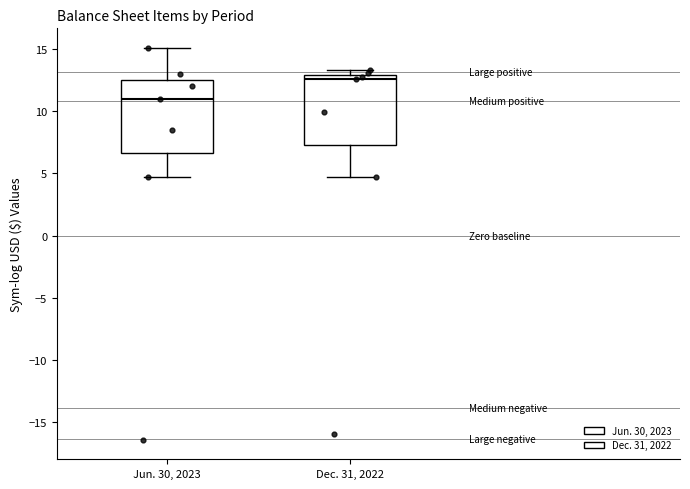

Where does the upper whisker of the box for Jun. 30, 2023 end on the y-axis? The values are not printed on the chart, so give them approximately, as read against the axis.

15.0